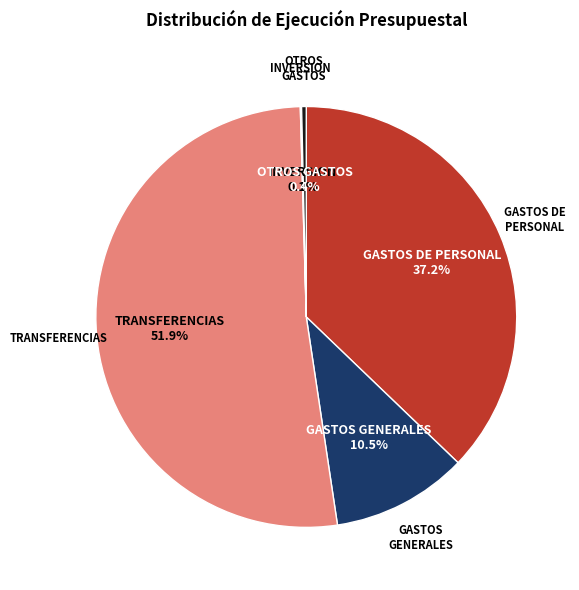

Count the number of slices in the pie.

5